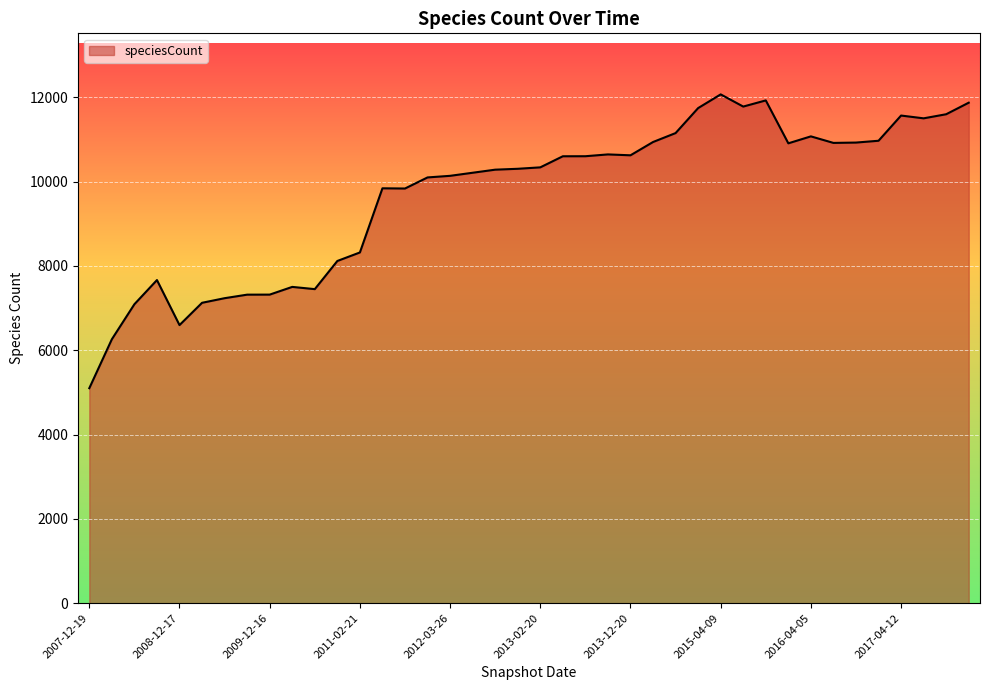

What is the difference between the maximum and minimum values?

6970